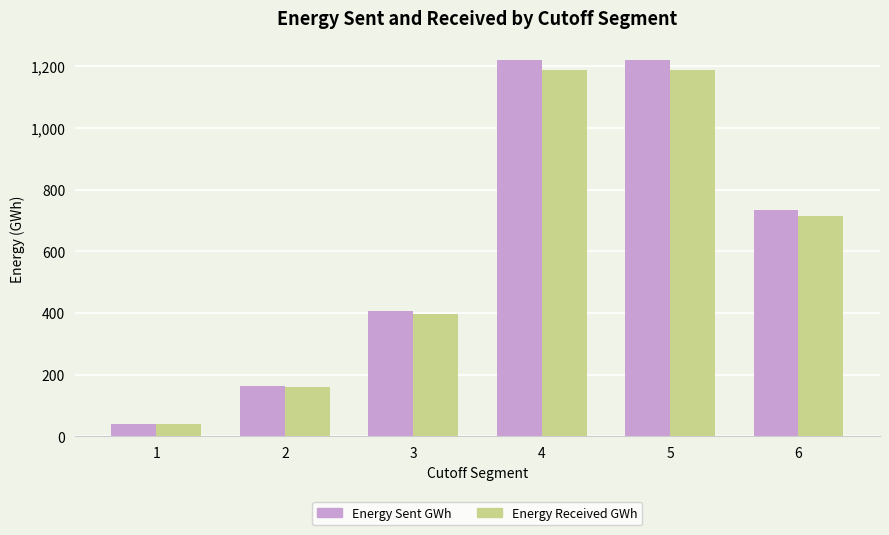

Which series has the largest total across all categories?

Energy Sent GWh